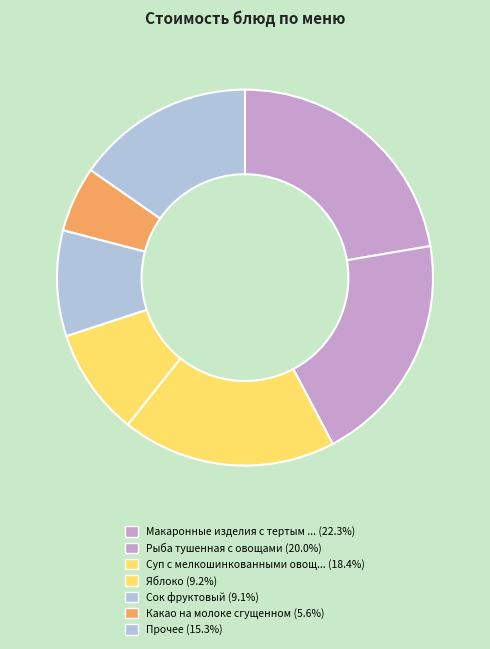

Is there any slice that represents more than half of the pie?

No